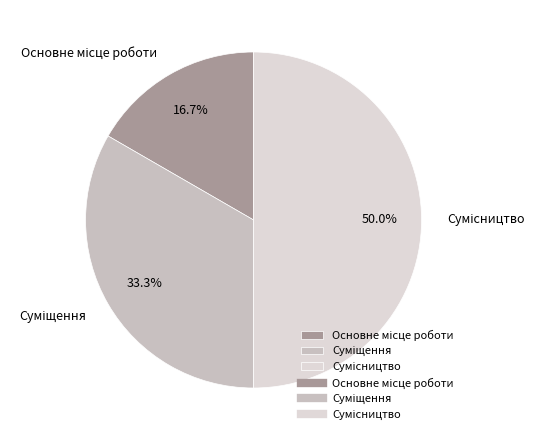

Count the number of slices in the pie.

3